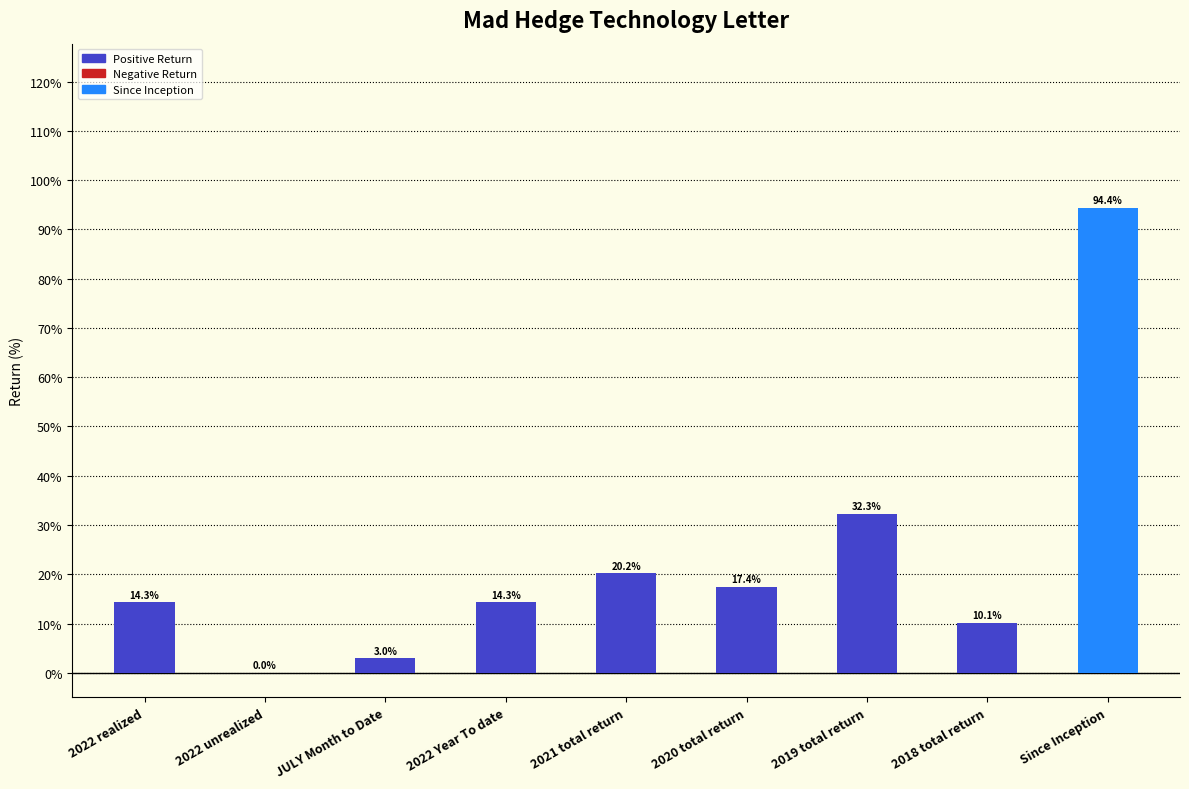

The chart shows a value of 0.1 at 2018 total return. True or false?

True